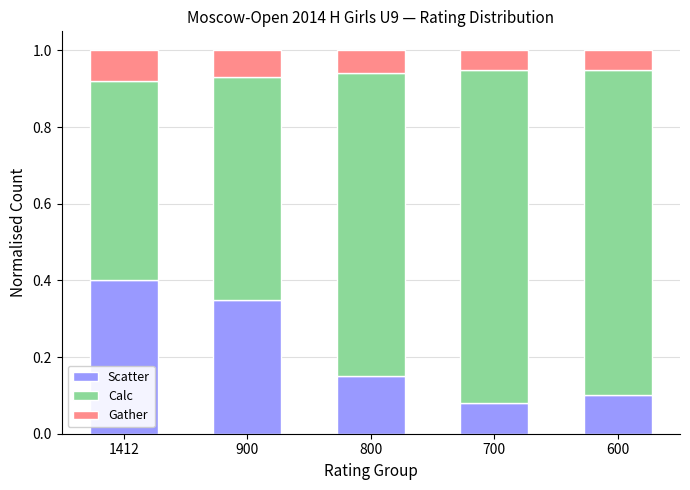

Is it true that Scatter equals 0.1 at 700?

True